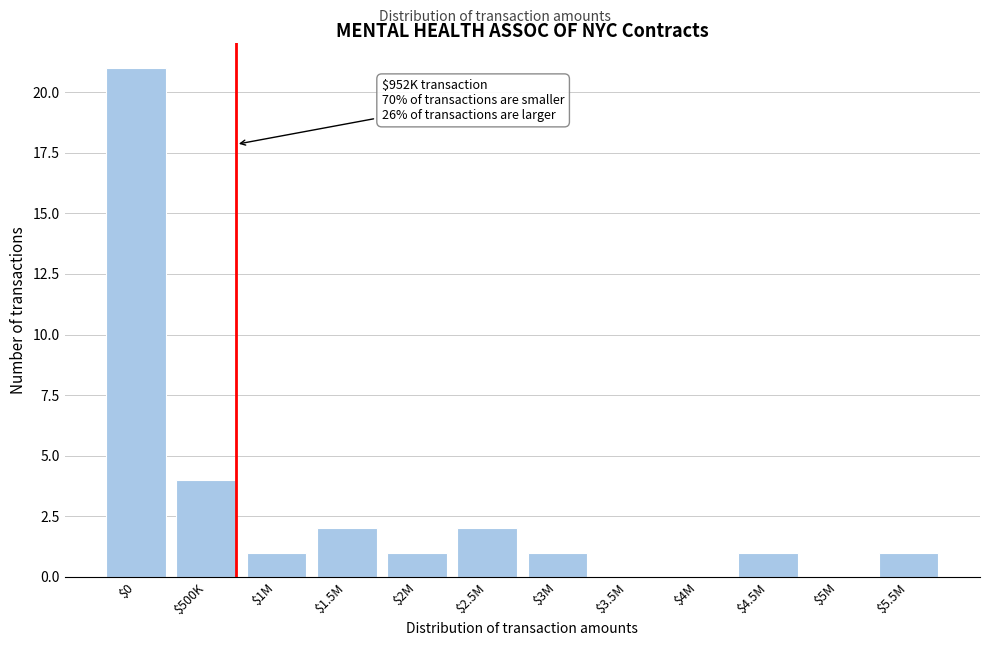

What is the sum of all values?

34